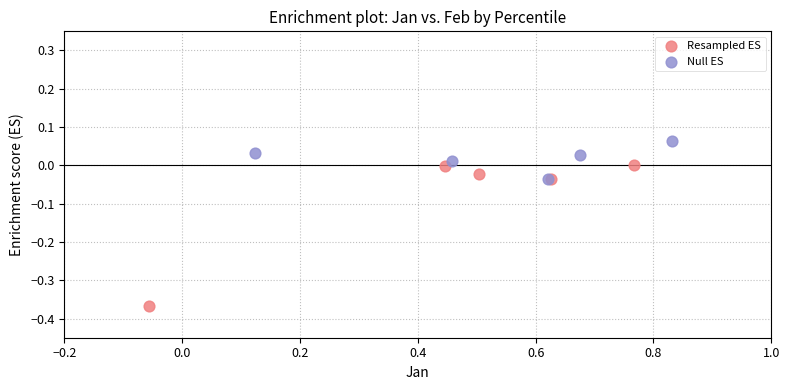

Which series contains the highest Y value?

Null ES